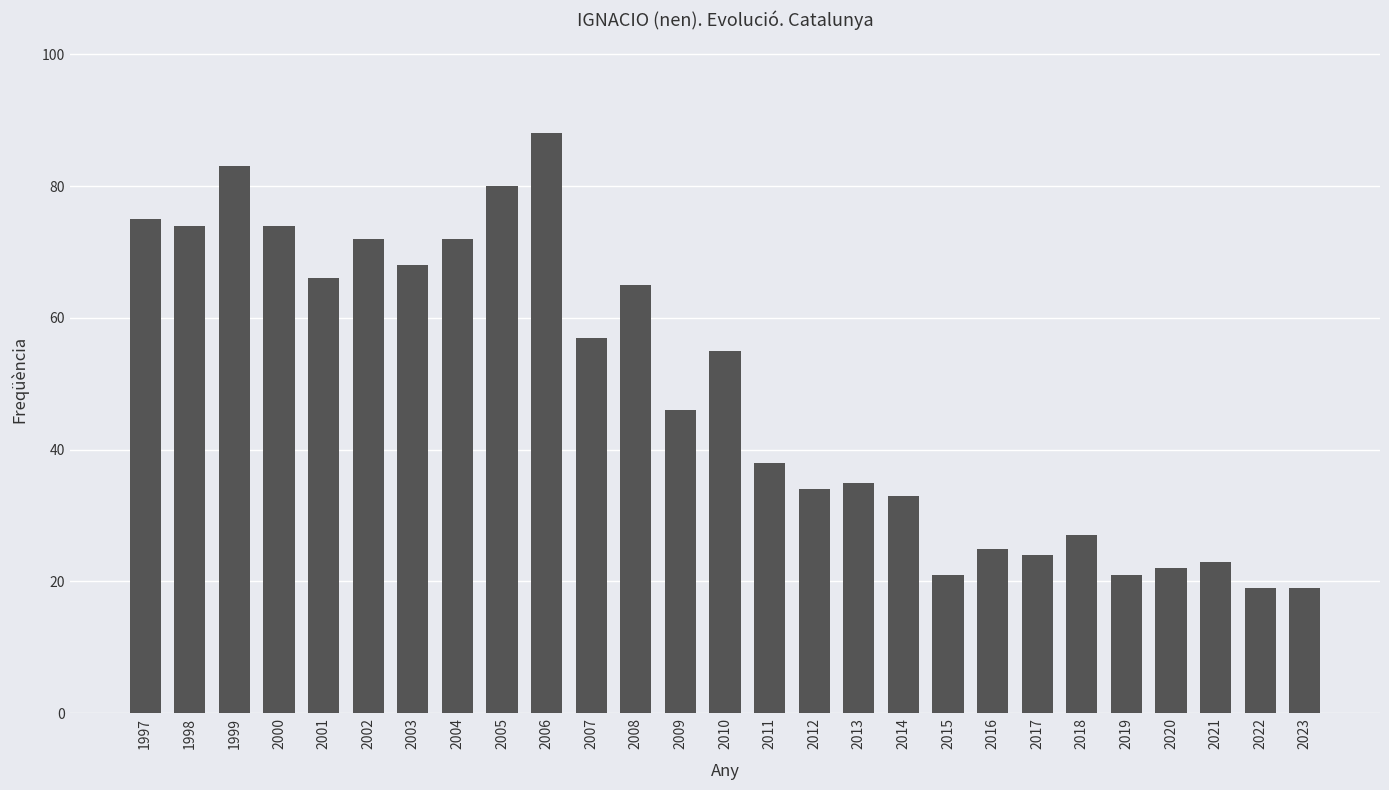

How many distinct data groups are displayed?

1